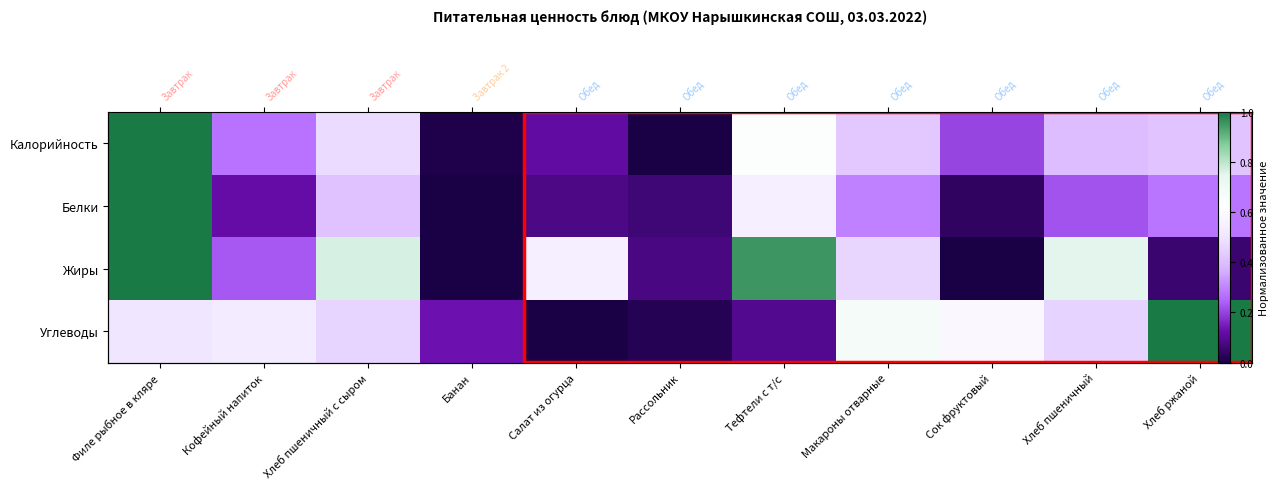

What is the average value of the Жиры series?

0.4